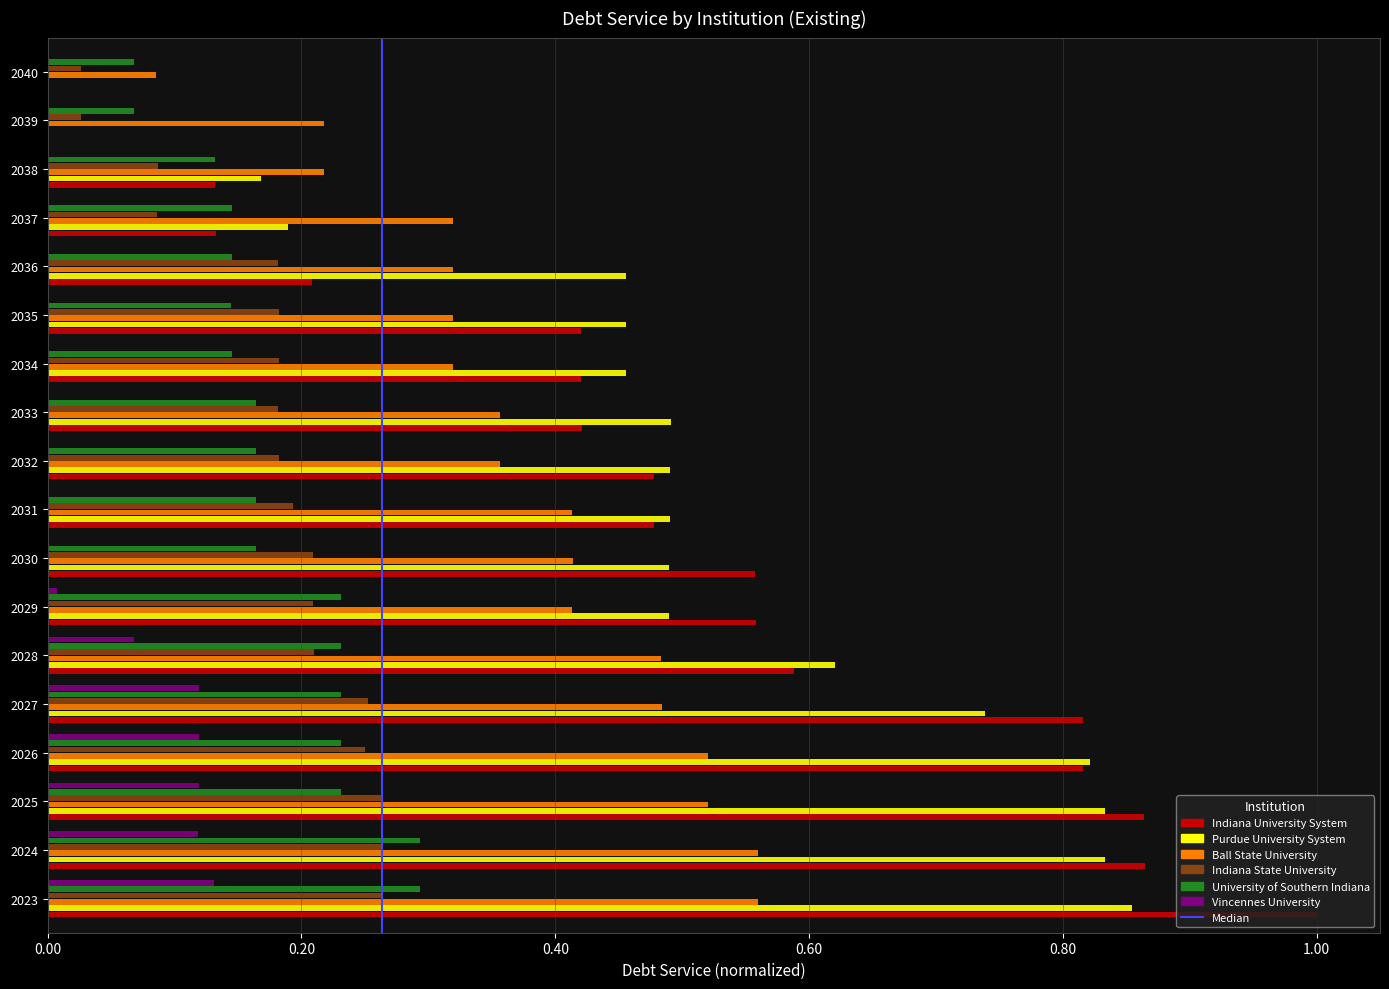

The value of University of Southern Indiana at 2025 is 0.2. True or false?

True